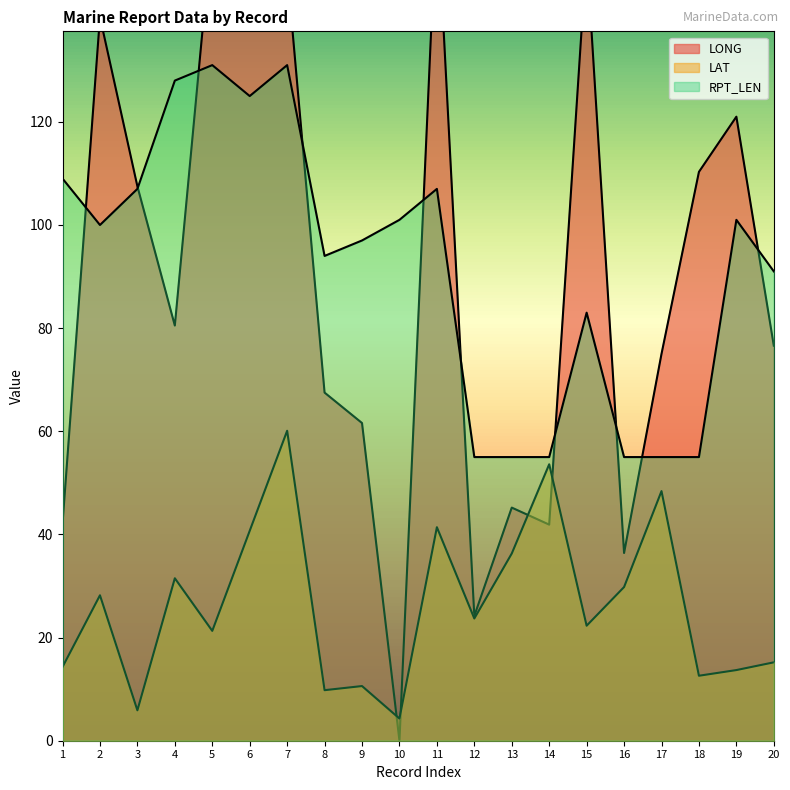

What is the value of the RPT_LEN point at the 5th from the left?

131.0